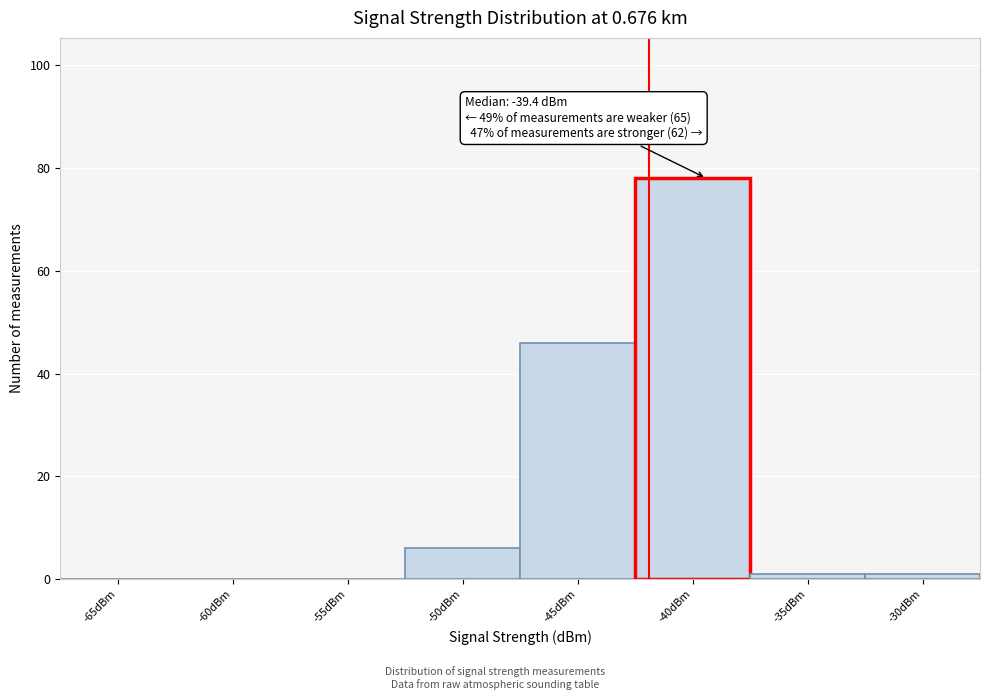

Reading left to right, extract all data points from this chart.

-65dBm=0	-60dBm=0	-55dBm=0	-50dBm=6	-45dBm=46	-40dBm=78	-35dBm=1	-30dBm=1